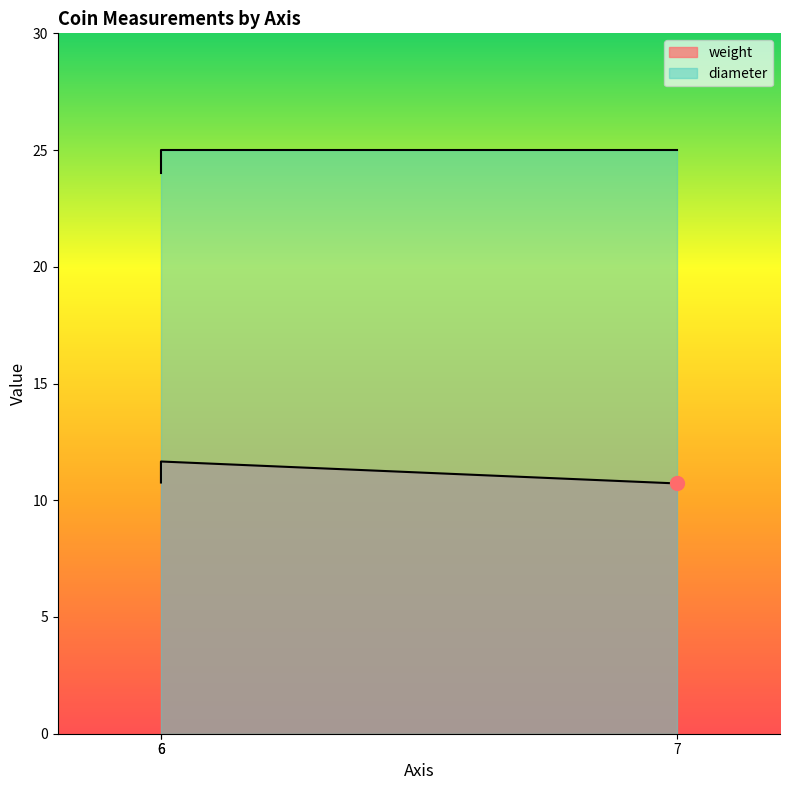

Reading left to right, extract all data points from this chart.

weight: 10.8	11.7	10.7
diameter: 24.0	25.0	25.0